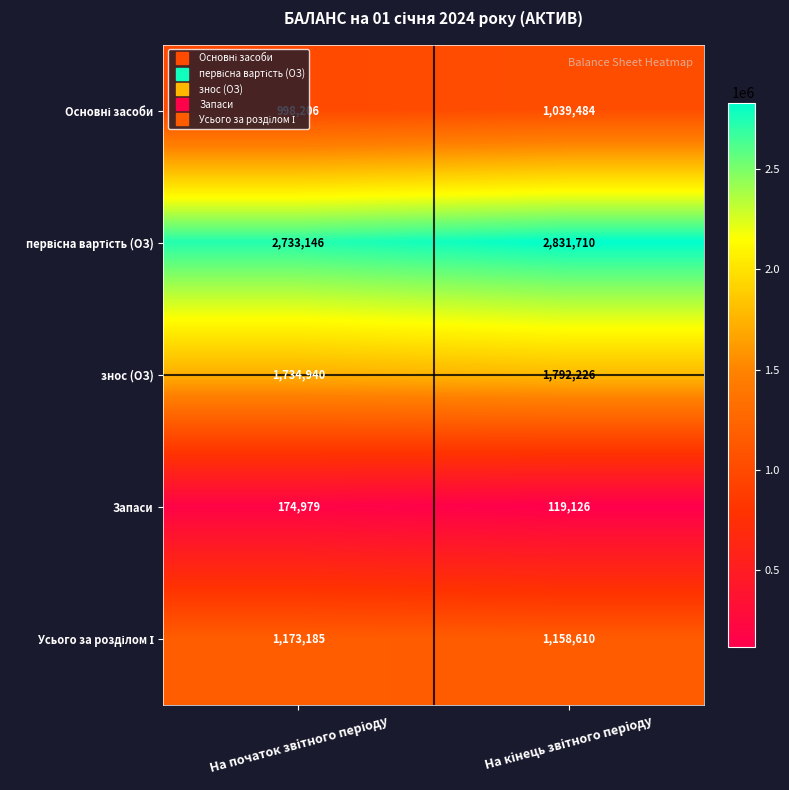

What is the difference between the maximum and minimum values in the Запаси series?

55853